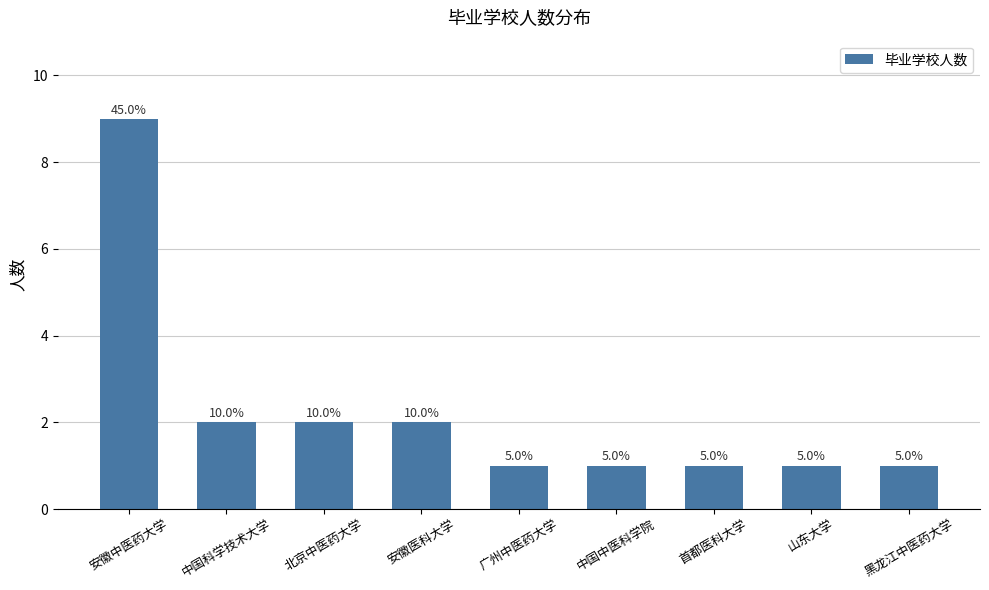

Is it true that the value at 广州中医药大学 is 1?

True